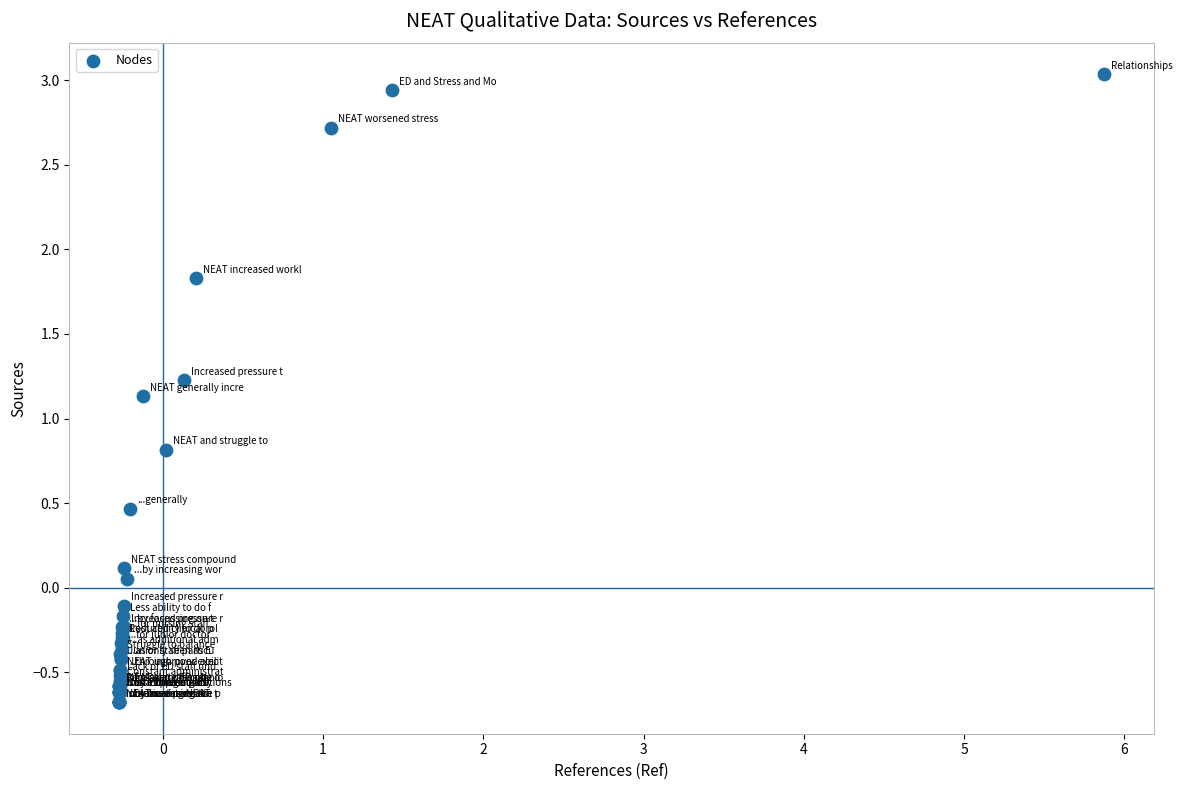

What Y value in the scatter plot is closest to 1?

1.1